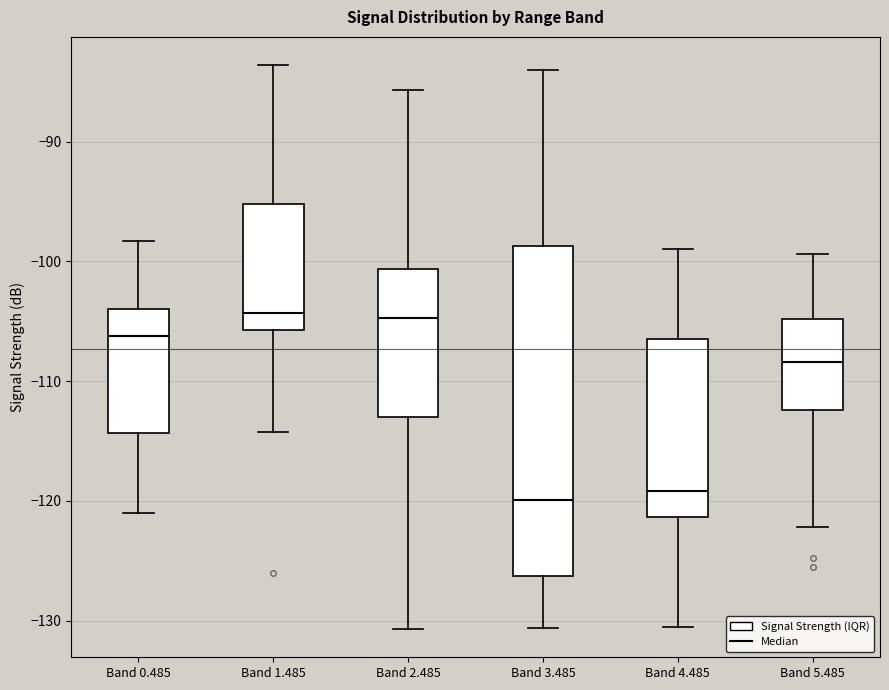

Where does the median line of the box for Band 3.485 sit on the y-axis? The values are not printed on the chart, so give them approximately, as read against the axis.

-120